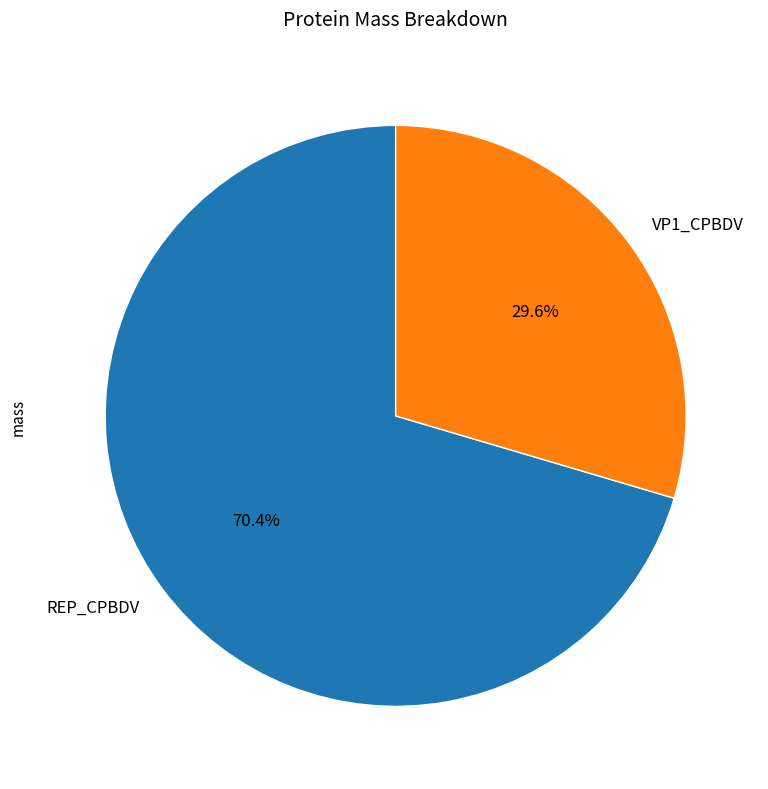

To the nearest percent, what percentage of the pie is REP_CPBDV?

70%